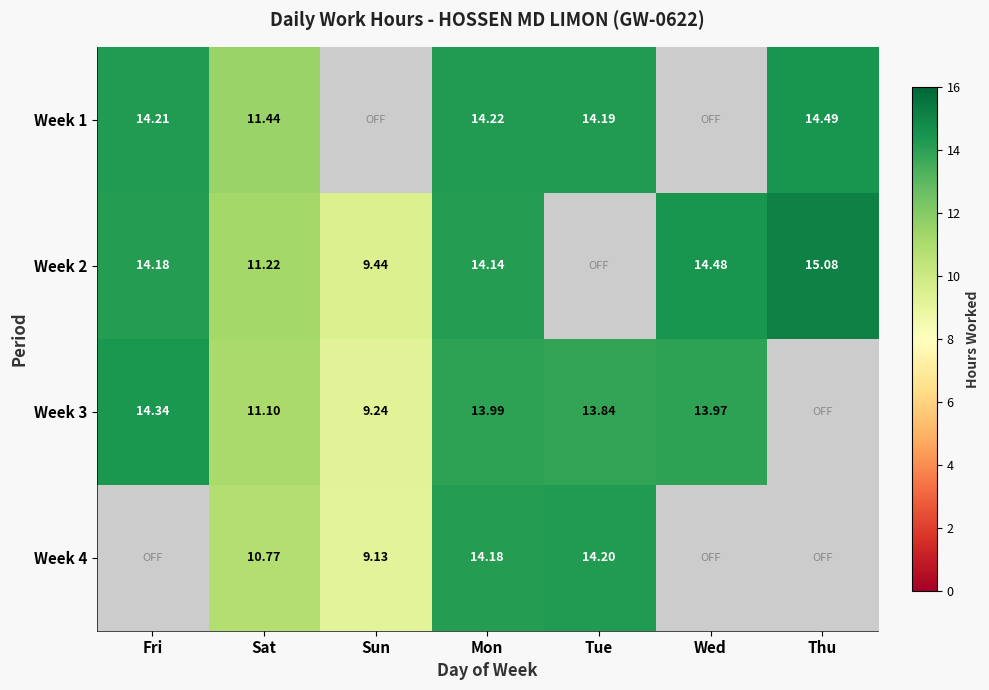

Is the value of Week 3 at Sat greater than the value of Week 4 at Tue?

No